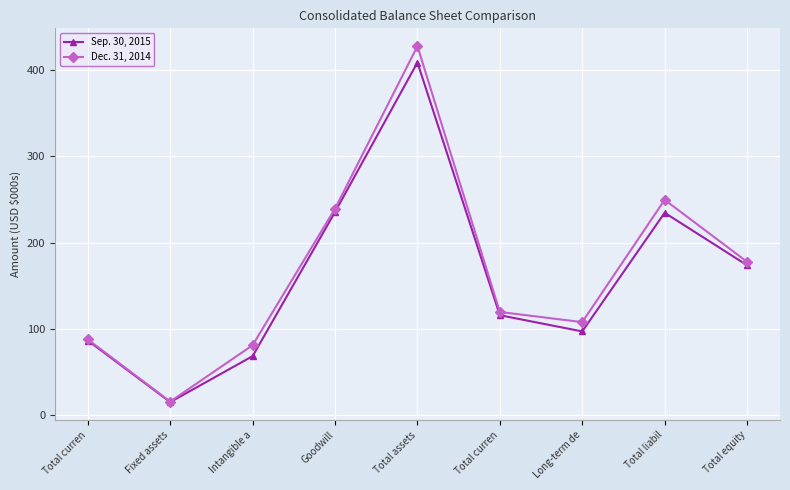

How many series are shown in this chart?

2